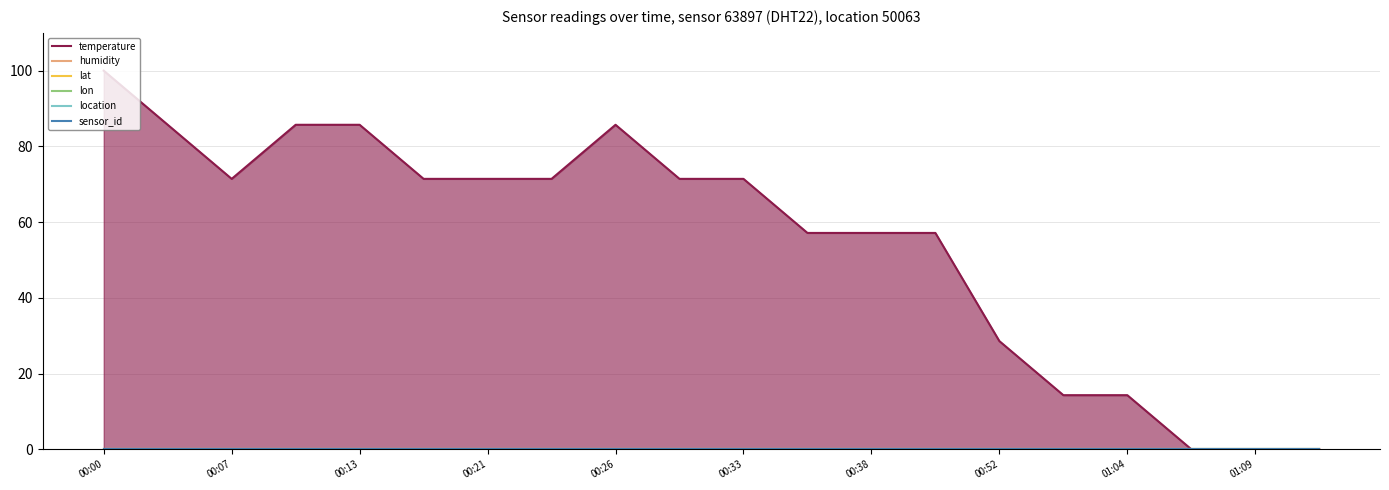

Where is the first local minimum for temperature?

00:07